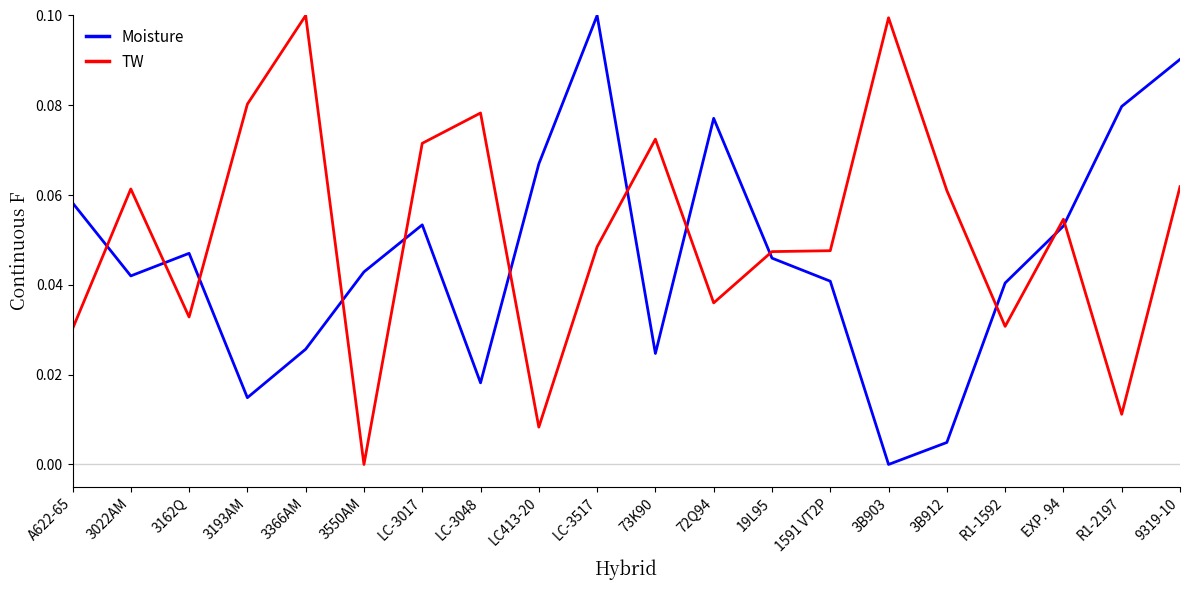

True or false: TW has more than 0 points higher than both neighbors.

True